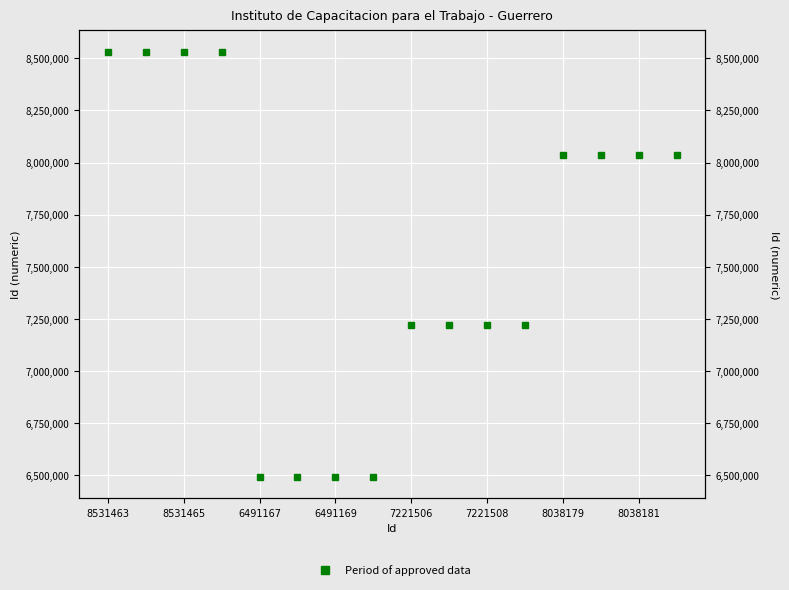

The value at 8531465 is 8531464. True or false?

True